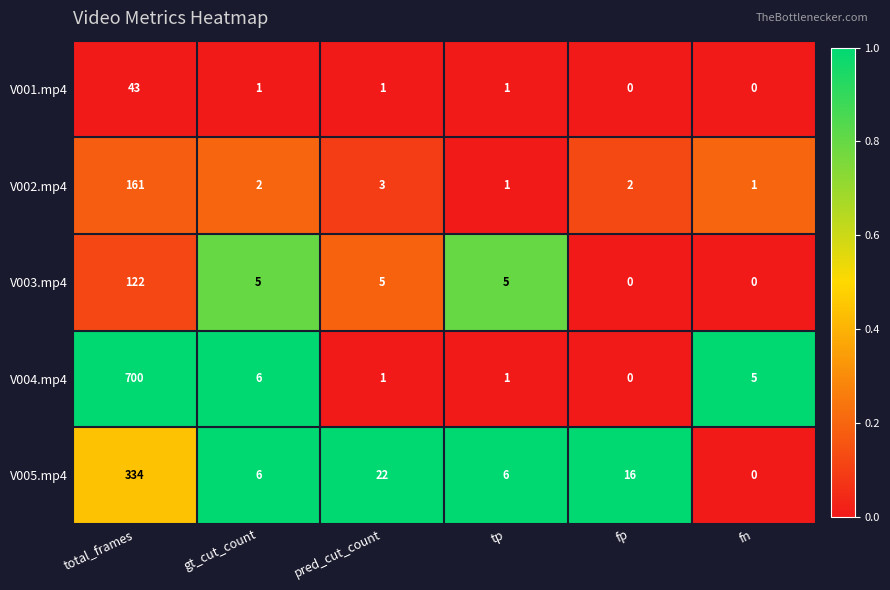

Rank the series by their maximum value, from highest to lowest.

V004.mp4, V005.mp4, V002.mp4, V003.mp4, V001.mp4